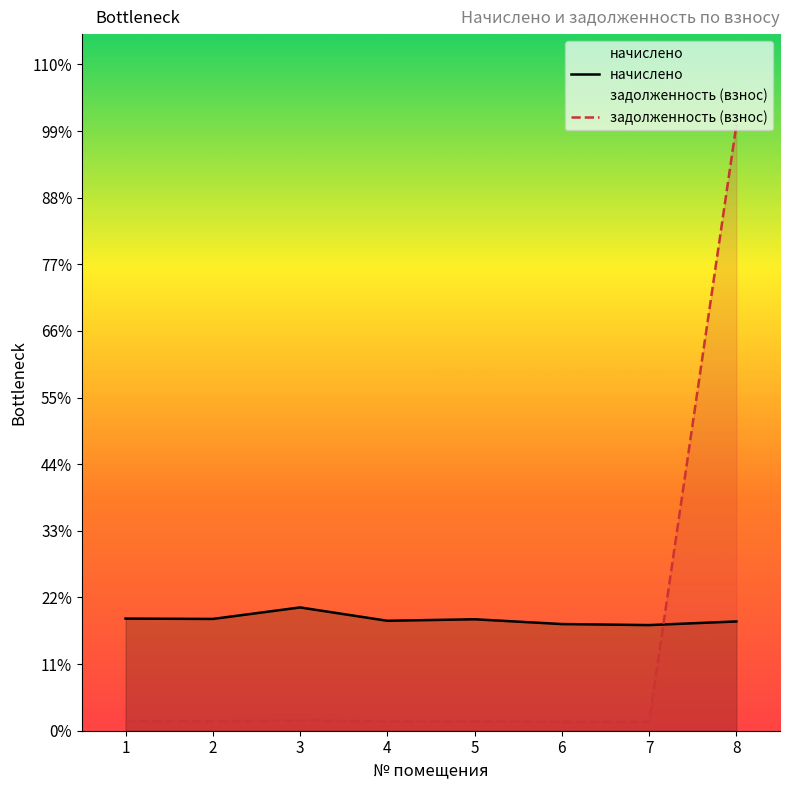

Rank the series at 4 from lowest to highest value.

задолженность (взнос), начислено